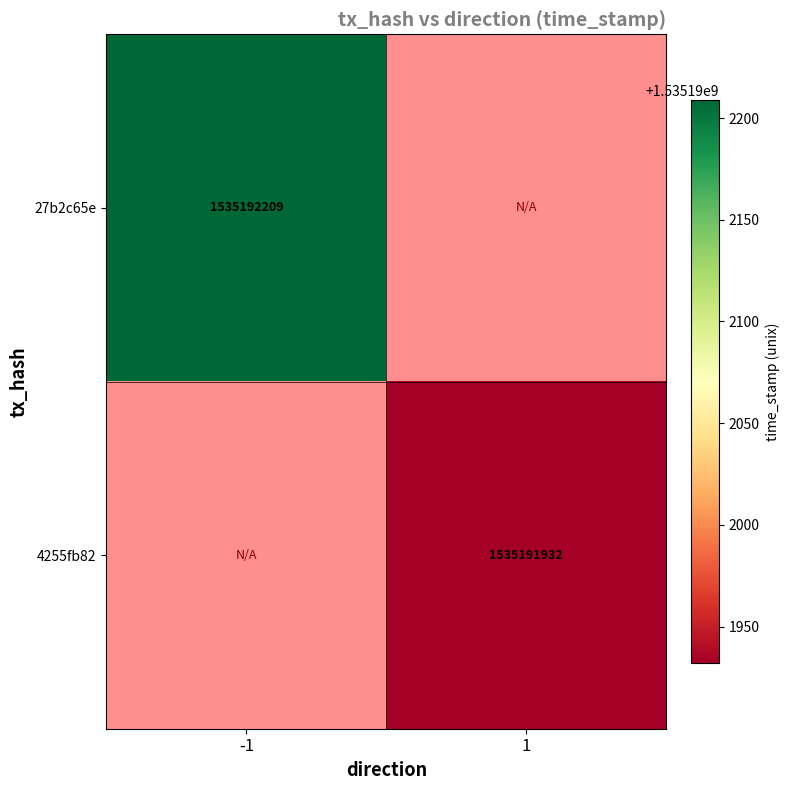

What is the highest value of the 27b2c65e series?

1535192209